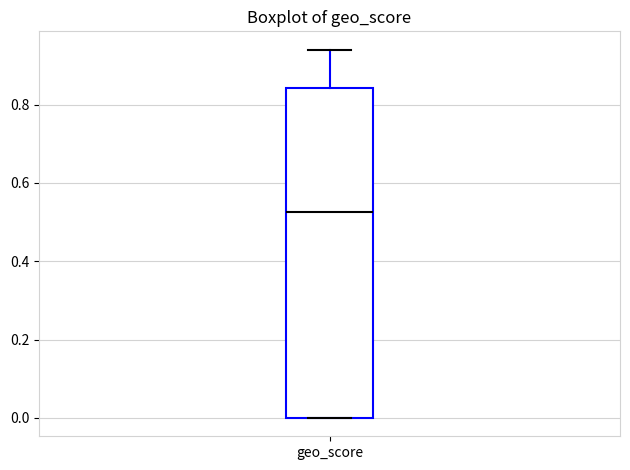

Where does the upper whisker of the box for geo_score end on the y-axis? The values are not printed on the chart, so give them approximately, as read against the axis.

0.94